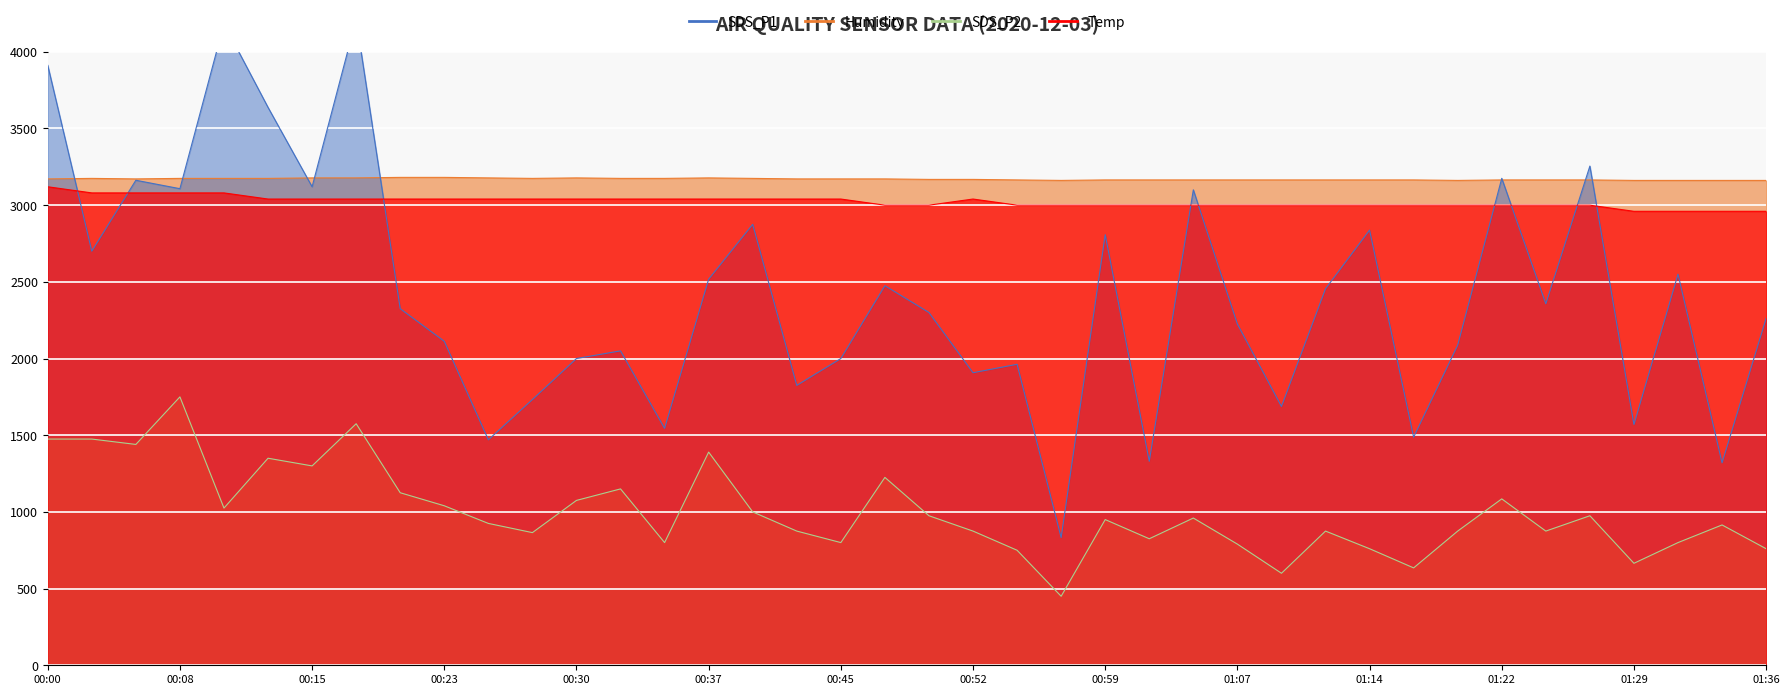

Which series has the widest spread of values?

SDS_P1